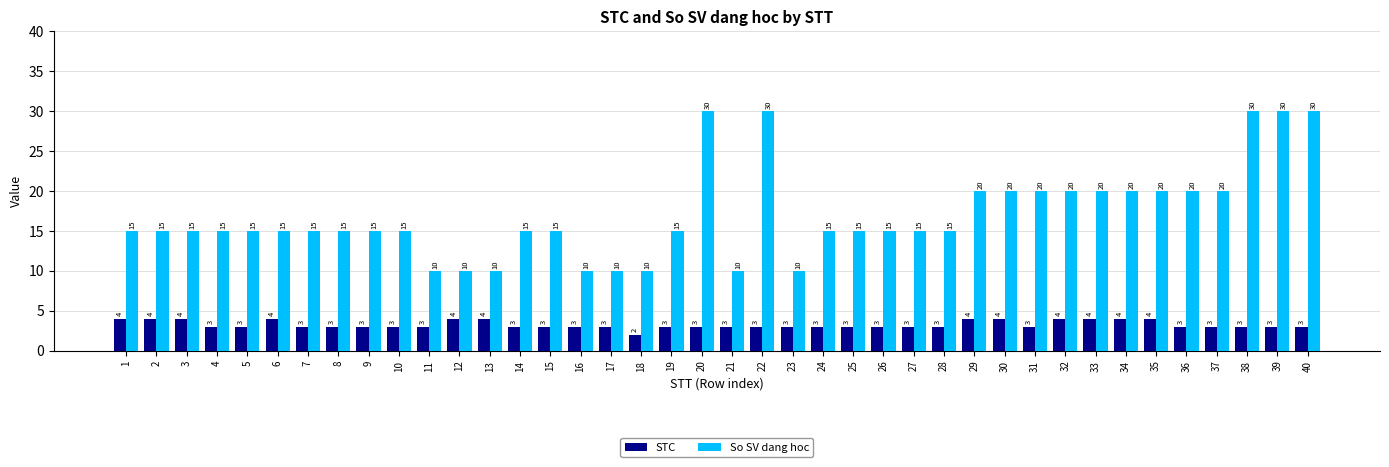

What is the value of the So SV dang hoc bar at the 19th from the left?

15